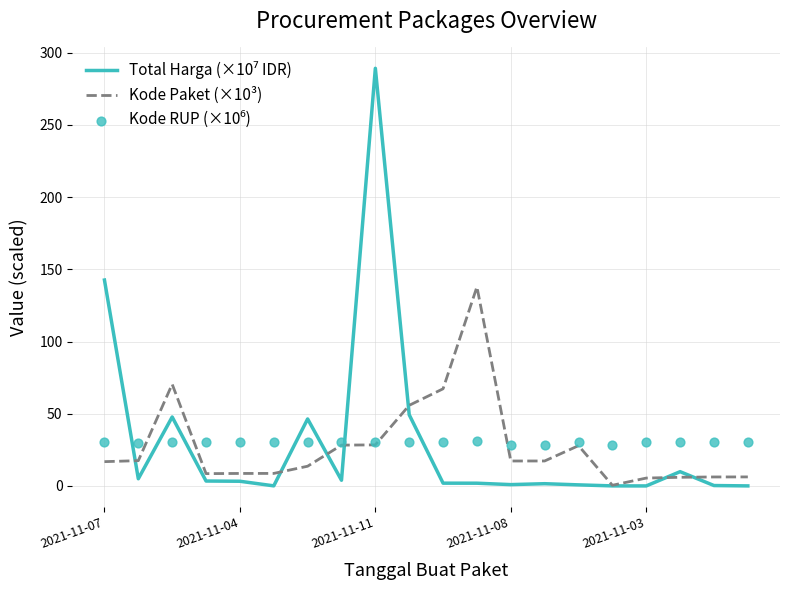

Which series contains the lowest Y value?

Total Harga (×10⁷ IDR)